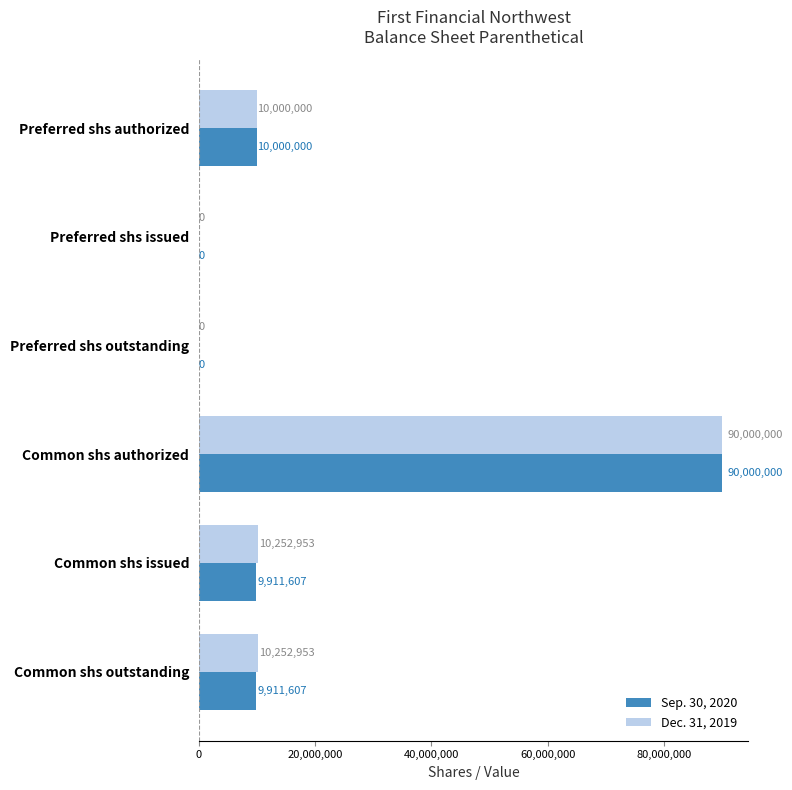

How many data points does each series have?

6